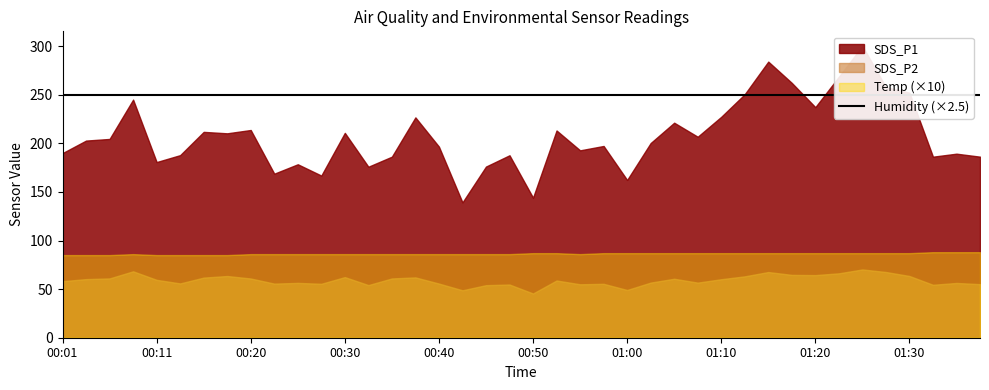

Which category has the highest value across all series?

01:25